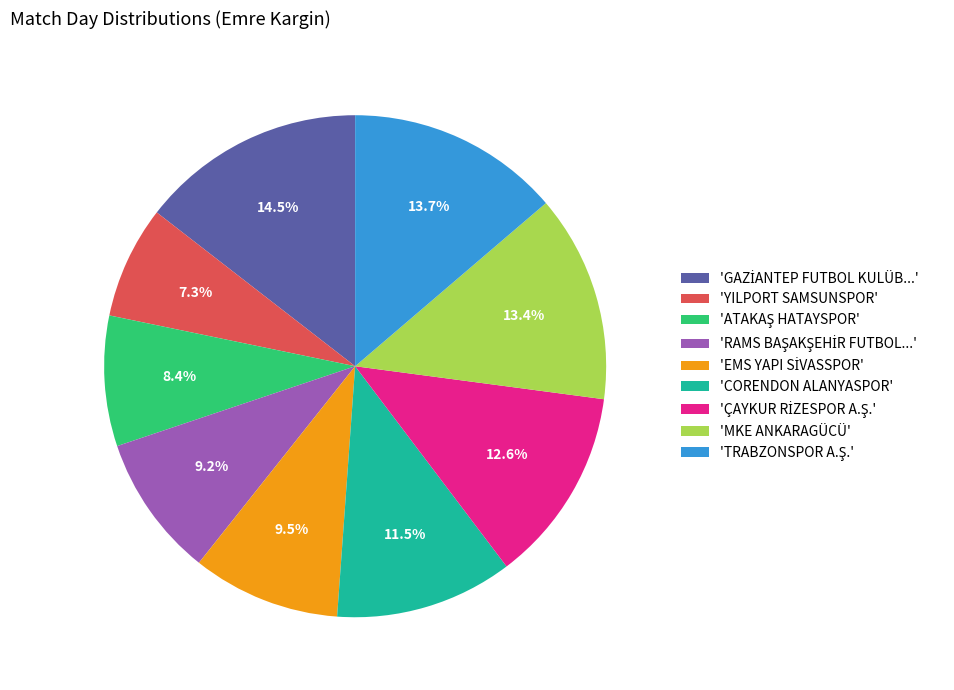

What is the ratio of the value at 'MKE ANKARAGÜCÜ' to the value at 'CORENDON ALANYASPOR'?

1.2